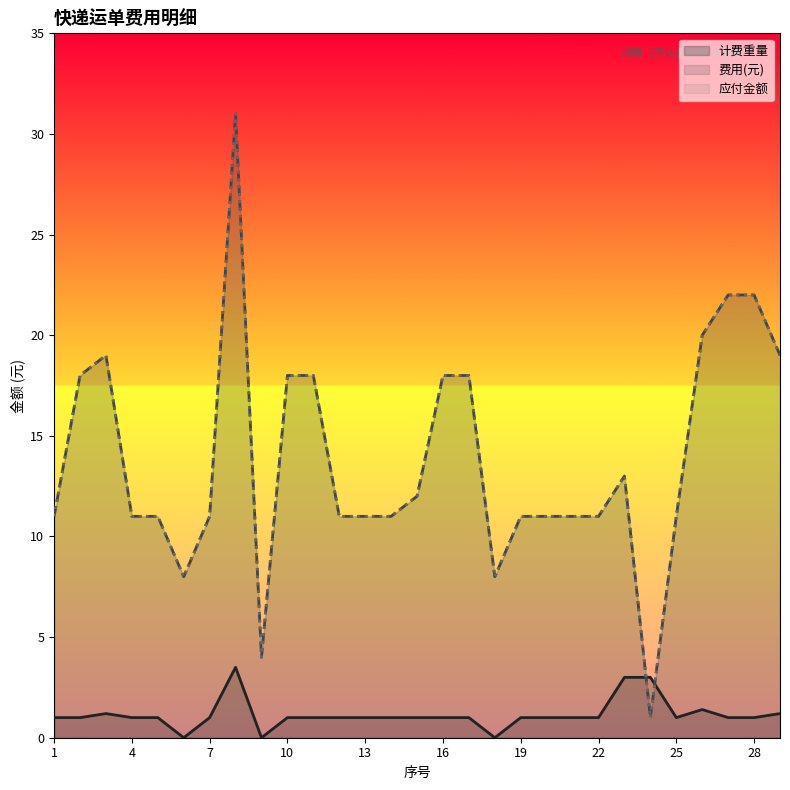

What is the total value across all series at 5?

23.0